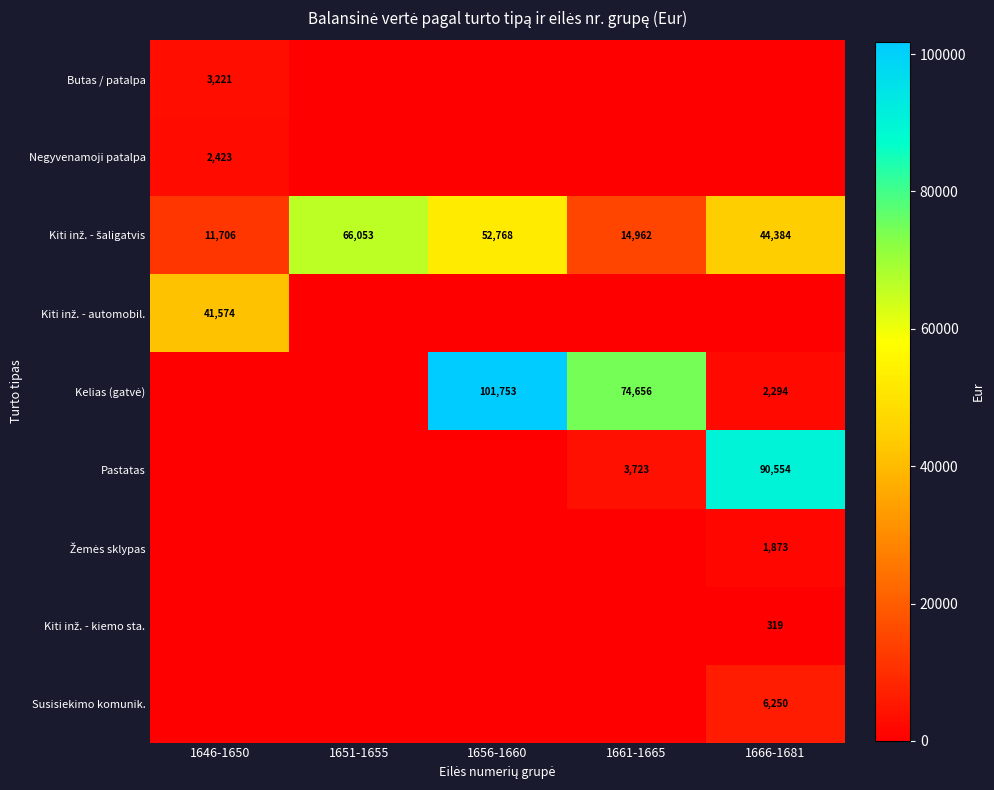

The value of Žemės sklypas at 1651-1655 is -1268.1. True or false?

False